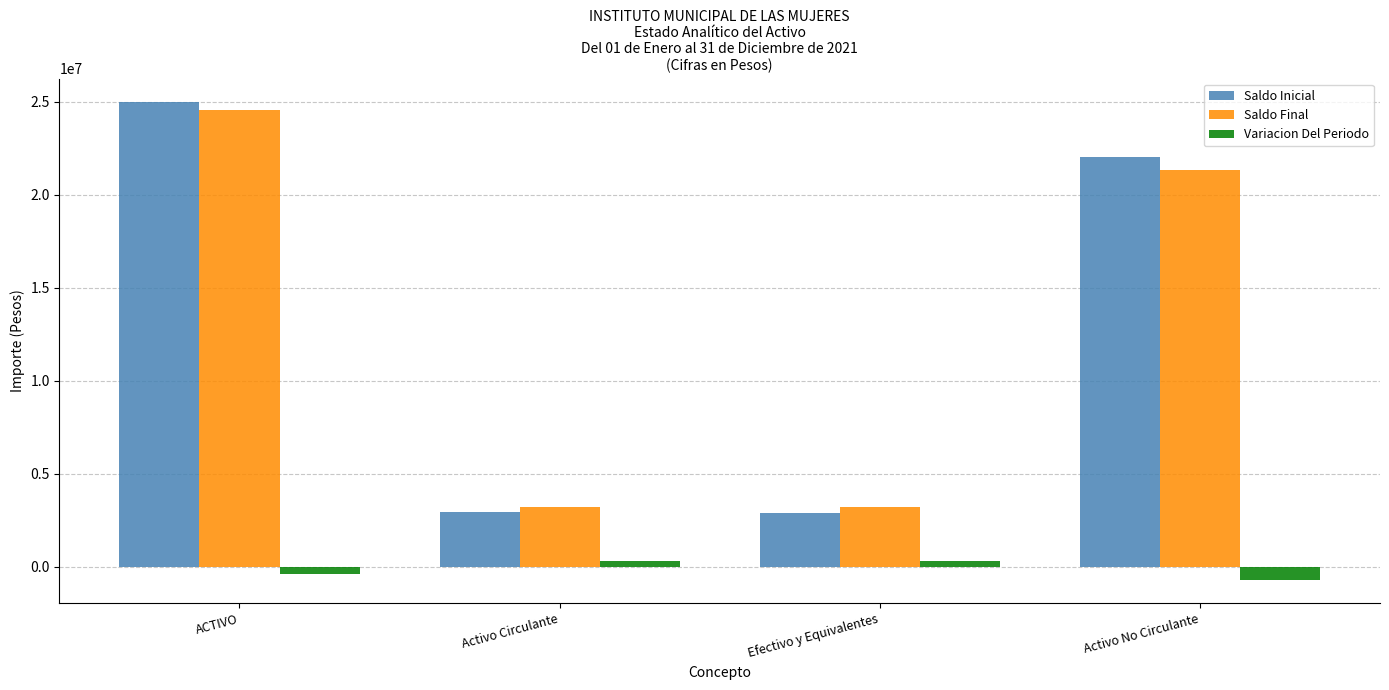

How many bars are there in total?

12